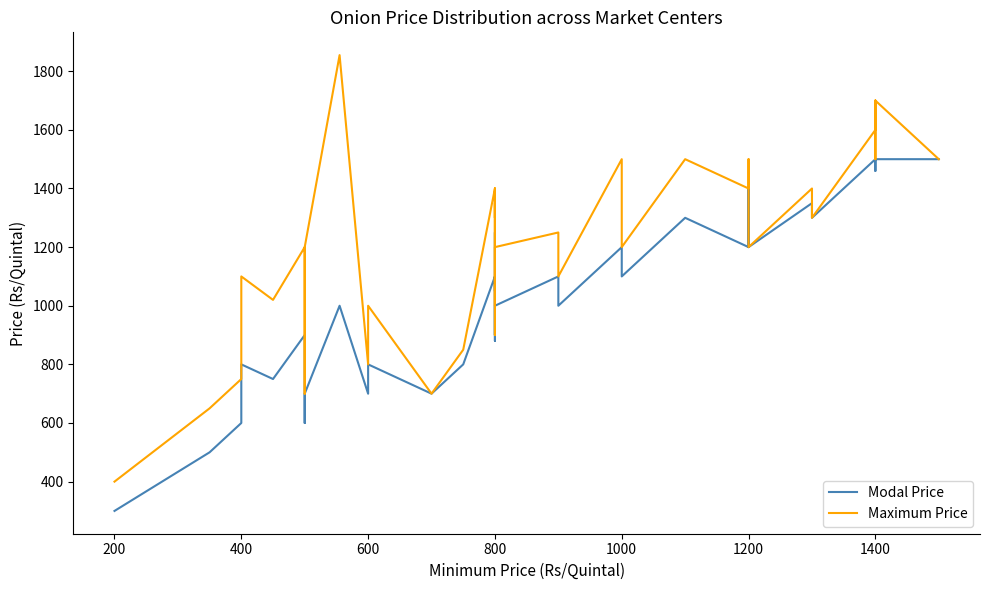

True or false: Maximum Price and Modal Price intersect in this chart.

False